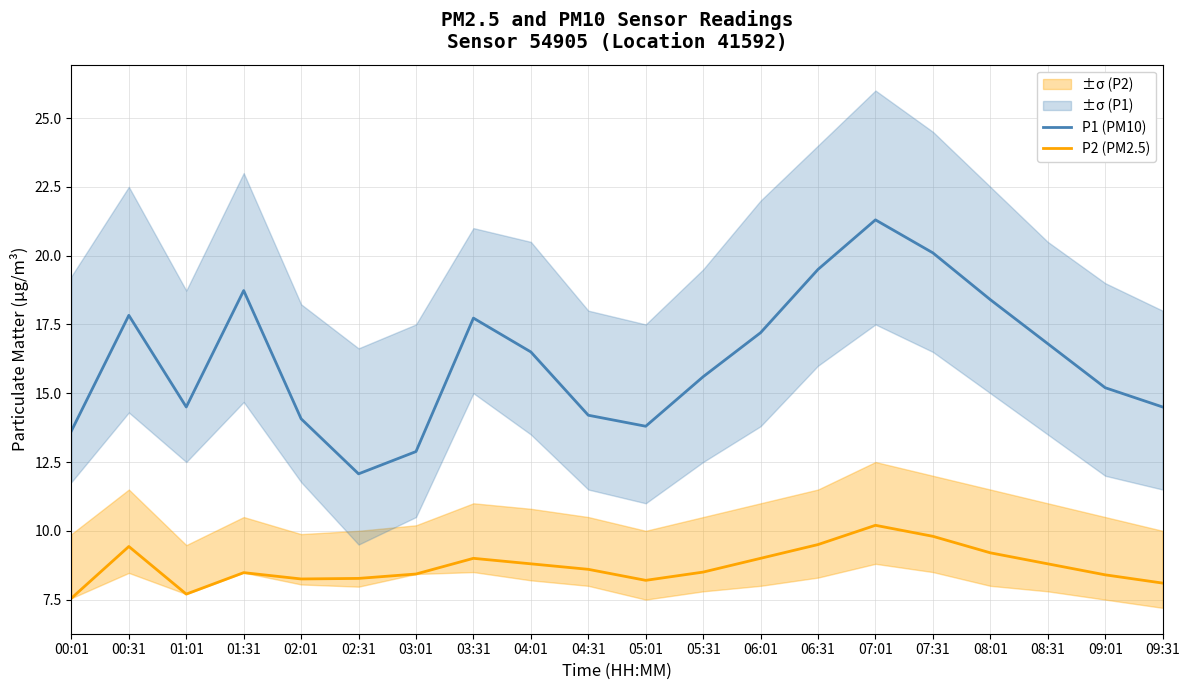

True or false: P2 (PM2.5) and P1 (PM10) cross at least once.

False